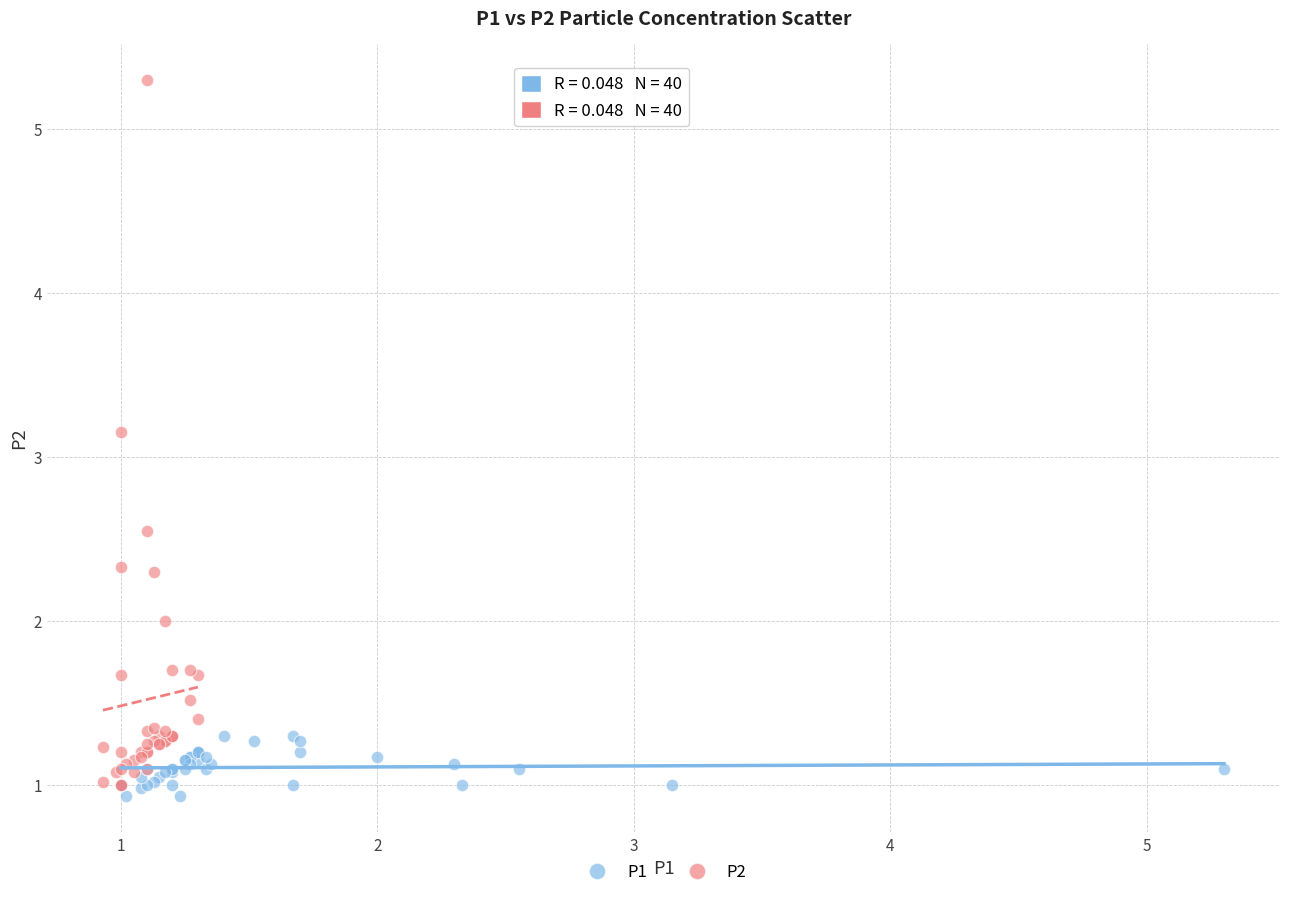

Which series has the largest Y range (max minus min)?

P2